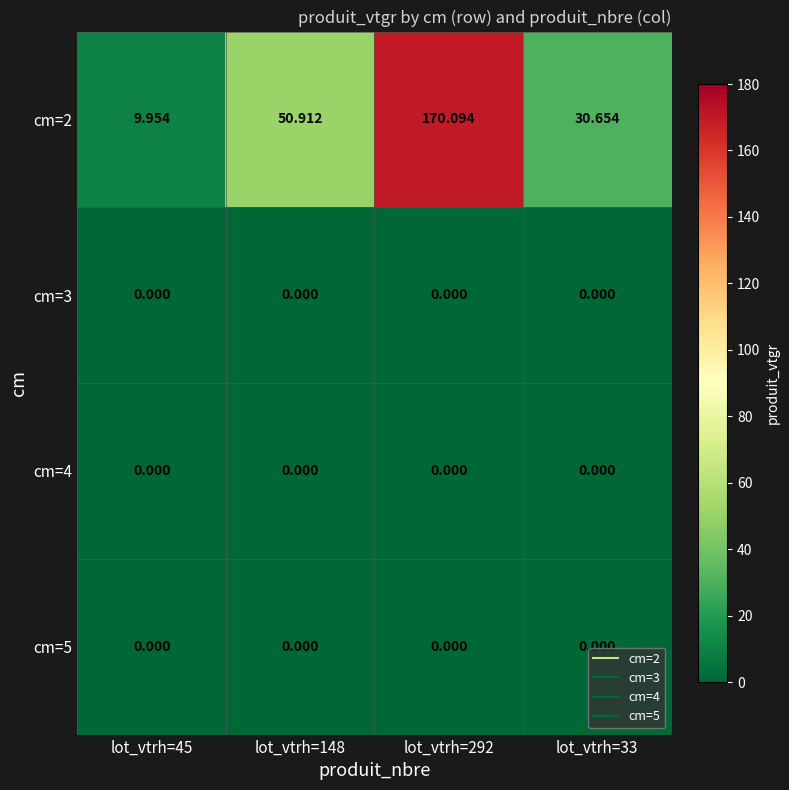

Which series changed the most between lot_vtrh=148 and lot_vtrh=33?

cm=2